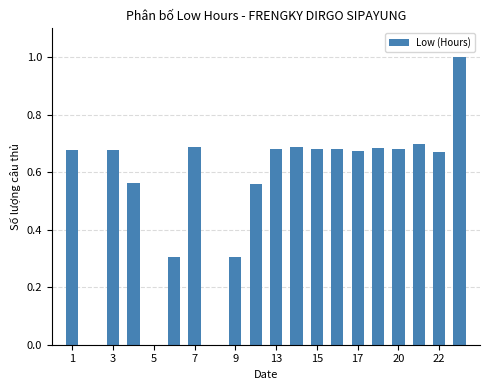

What is the sum of all values?

10.9